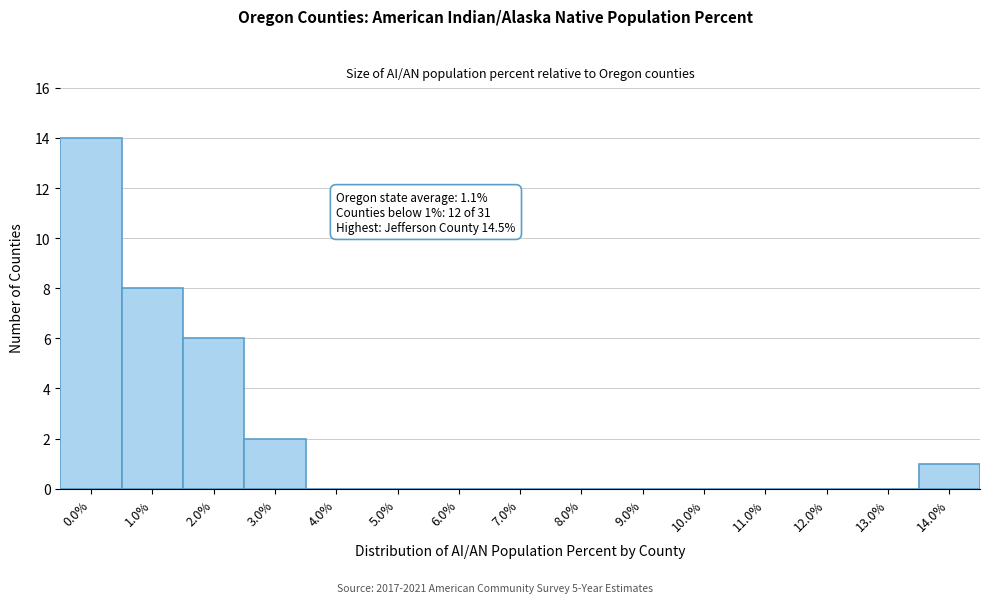

Reading left to right, transcribe all the data shown in this chart.

0.0%=14	1.0%=8	2.0%=6	3.0%=2	4.0%=0	5.0%=0	6.0%=0	7.0%=0	8.0%=0	9.0%=0	10.0%=0	11.0%=0	12.0%=0	13.0%=0	14.0%=1